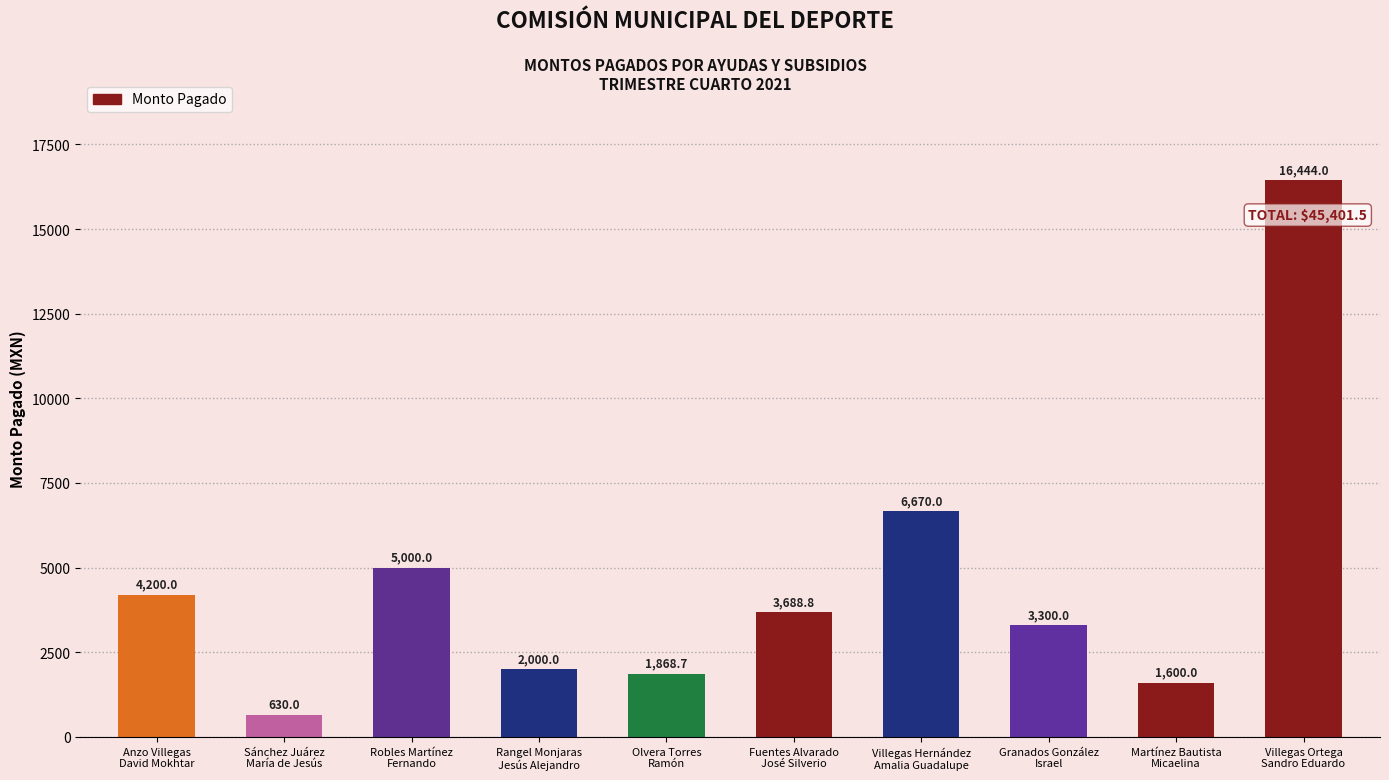

What value does the data have at Martínez Bautista
Micaelina?

1600.0